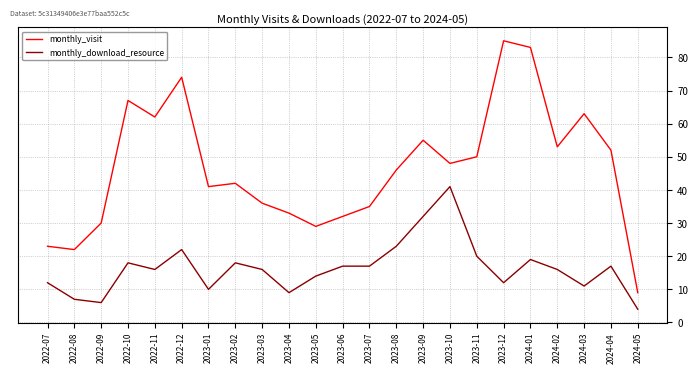

Between 2022-08 and 2023-12, which series saw the biggest shift?

monthly_visit